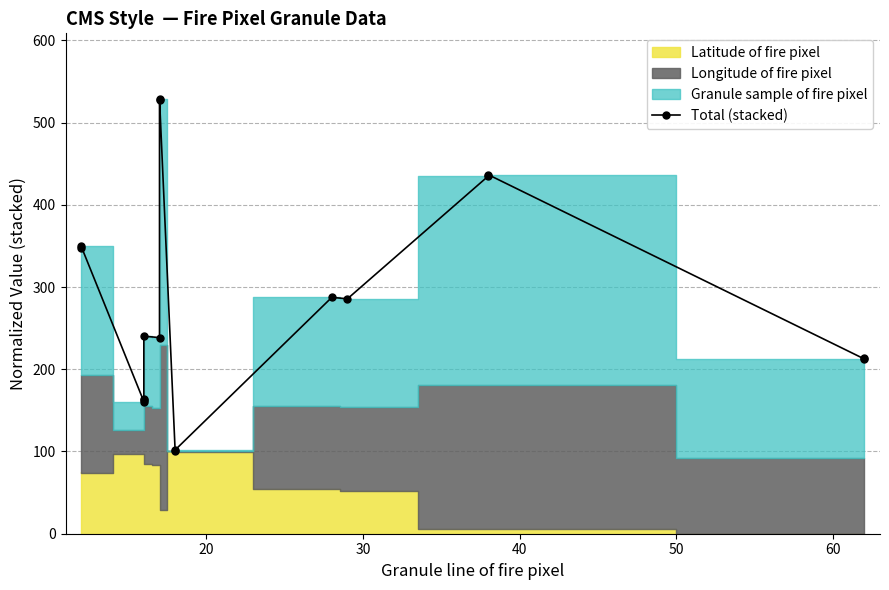

The value at 10 is 156.8. True or false?

False